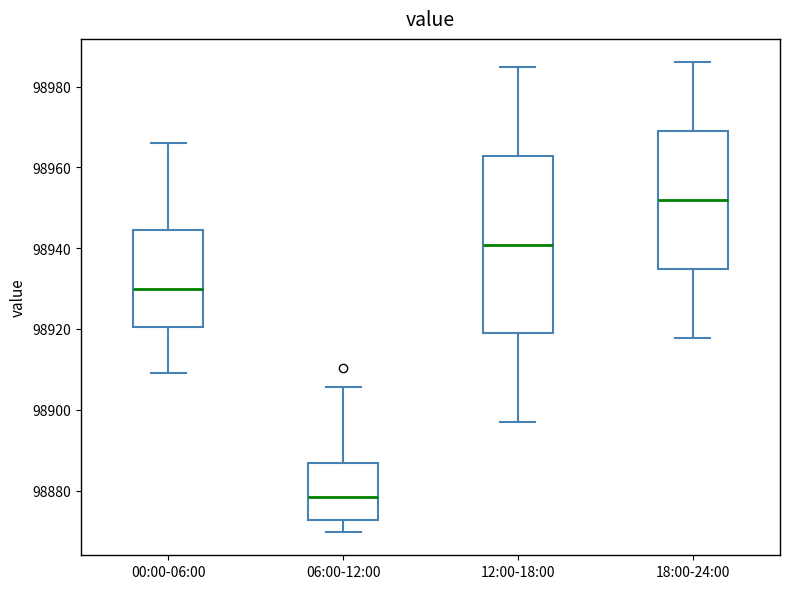

Reading left to right, read every box against the y-axis: the position of its median line, the range the box covers, and the ends of its whiskers. The values are not printed on the chart, so give them approximately, as read against the axis.

00:00-06:00: median 98930, box 98920 to 98944, whiskers 98910 to 98966
06:00-12:00: median 98878, box 98872 to 98886, whiskers 98870 to 98906
12:00-18:00: median 98940, box 98918 to 98962, whiskers 98898 to 98984
18:00-24:00: median 98952, box 98934 to 98968, whiskers 98918 to 98986